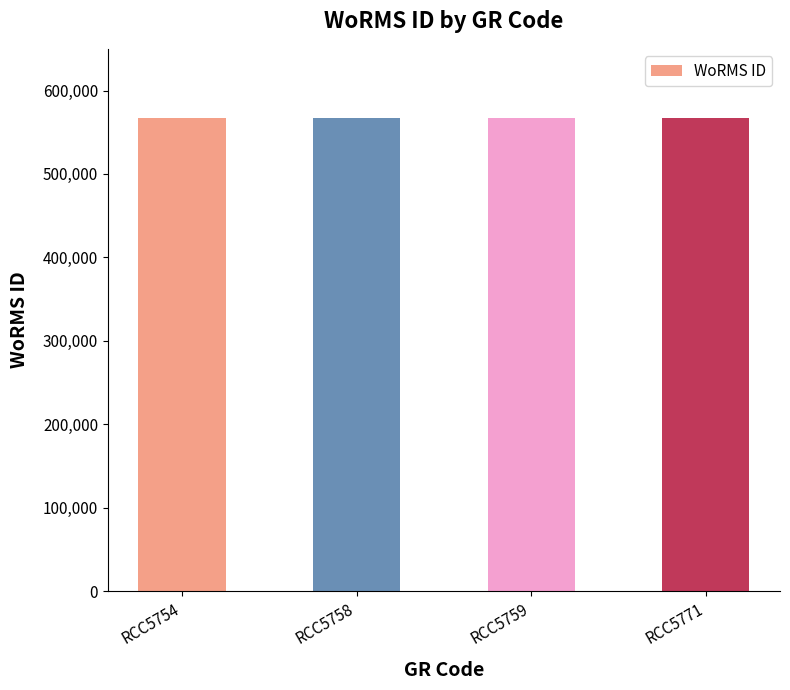

What is the sum of all values?

2270703